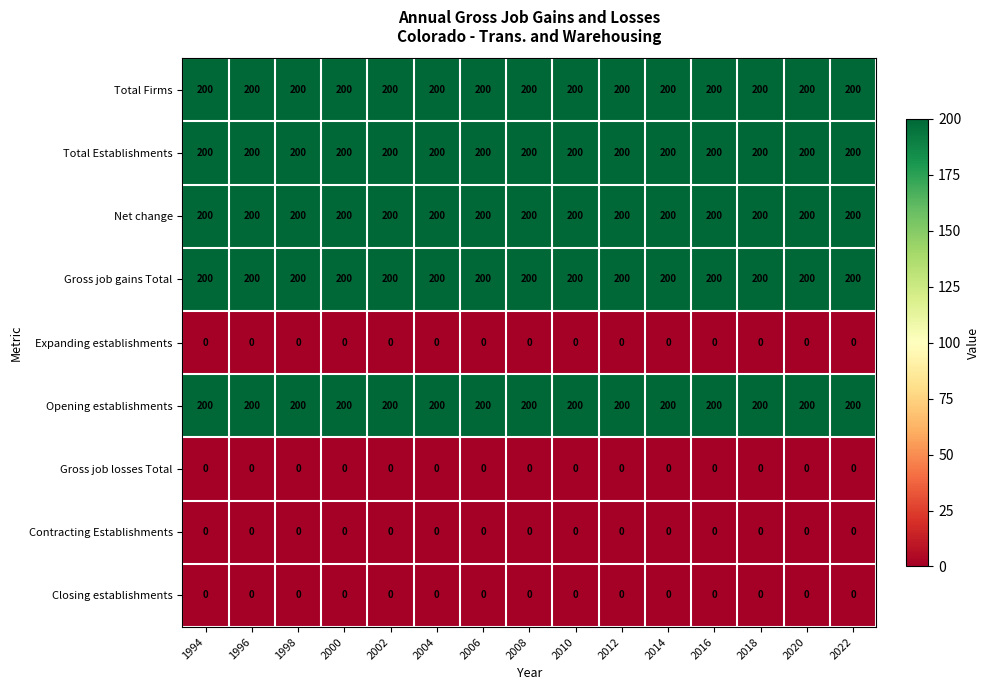

What is the approximate value of Total Firms at 2010?

200